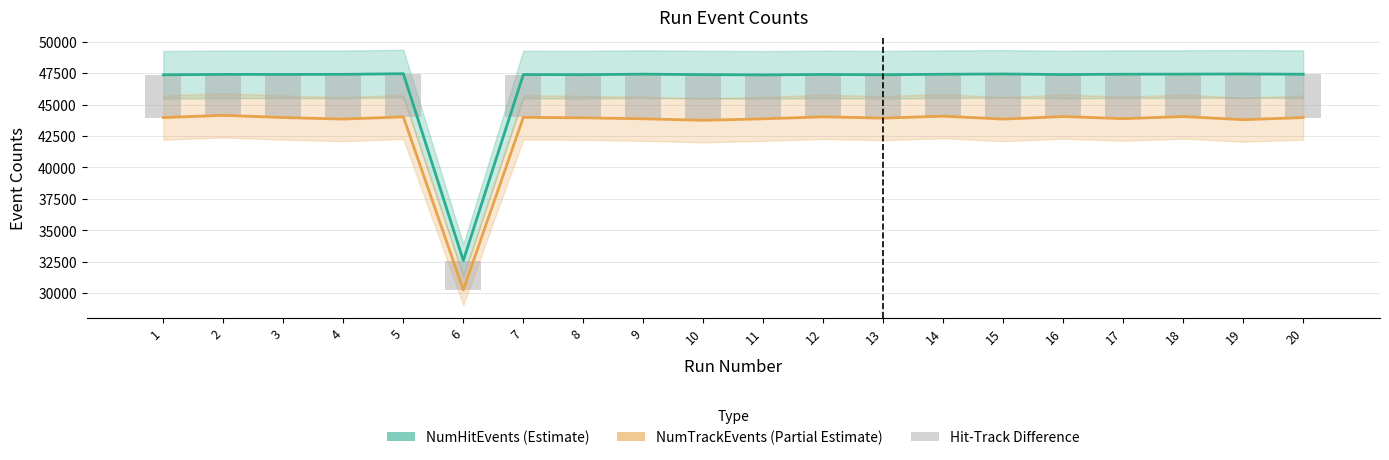

List the series in order of their peak value, highest first.

NumHitEvents, NumTrackEvents